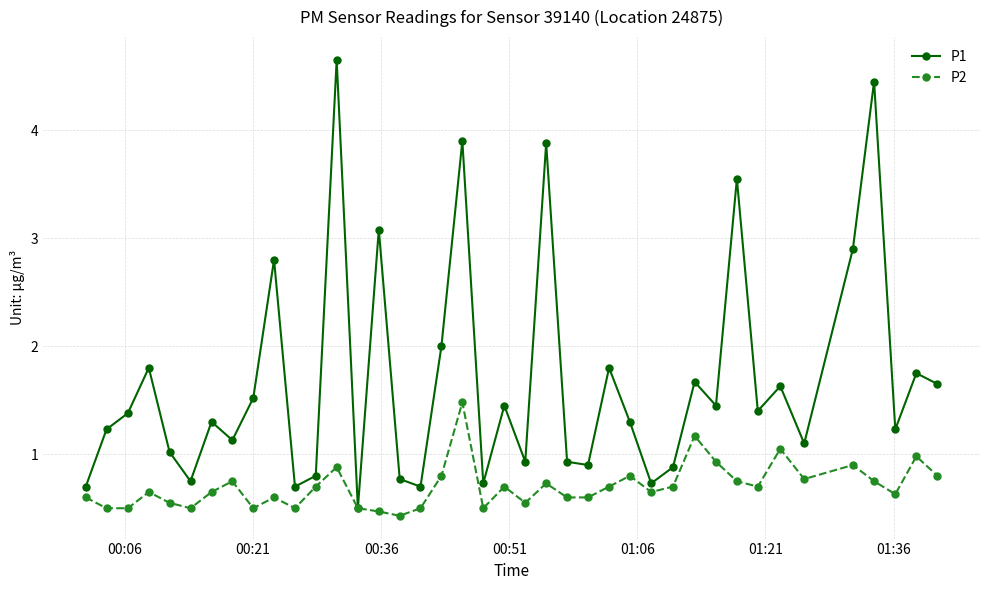

What is the lowest value of the P1 series?

0.5